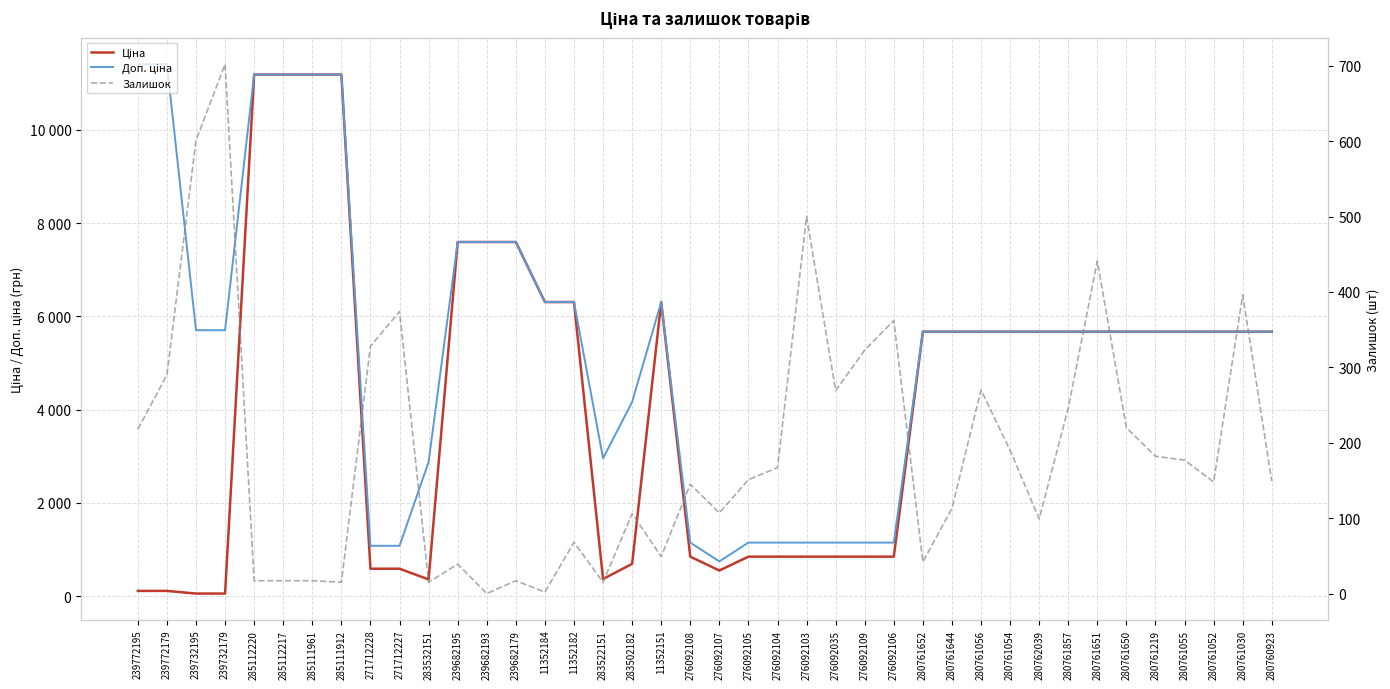

What is the difference between the highest and lowest values at 285112220?

11171.2